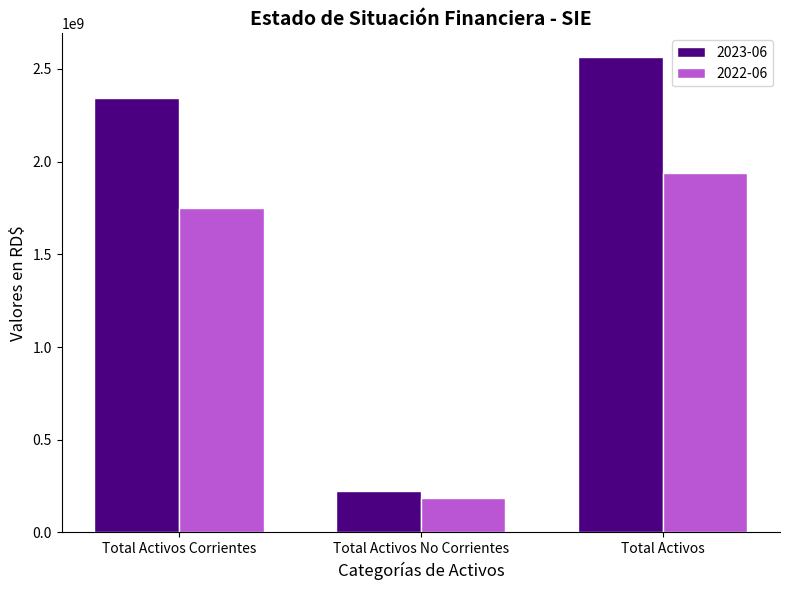

Reading left to right, list all the values displayed in this chart.

2023-06: 2342483934	221401610	2563885544
2022-06: 1749391311	186843480	1936234791